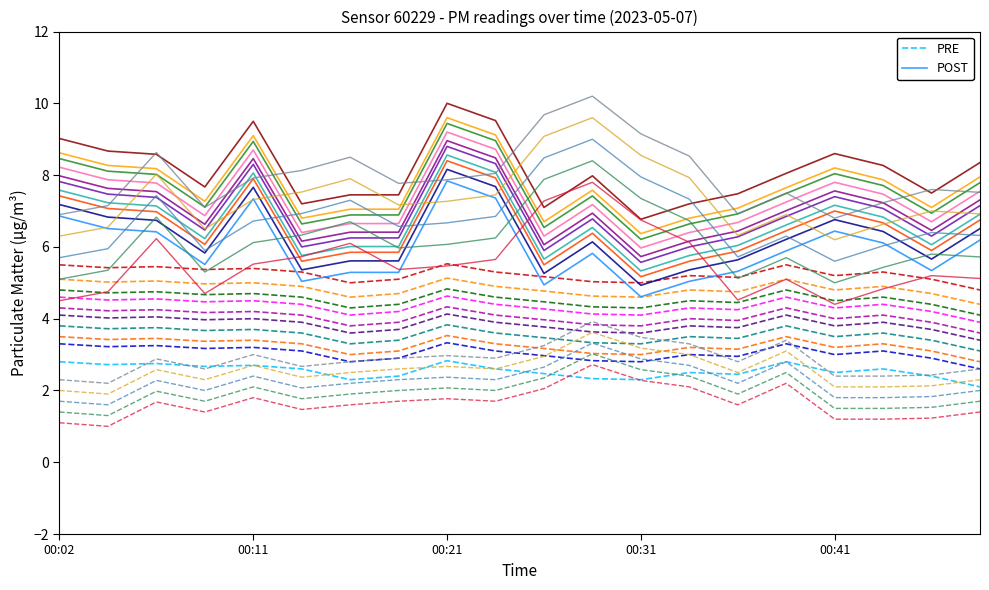

True or false: POST and PRE intersect in this chart.

False